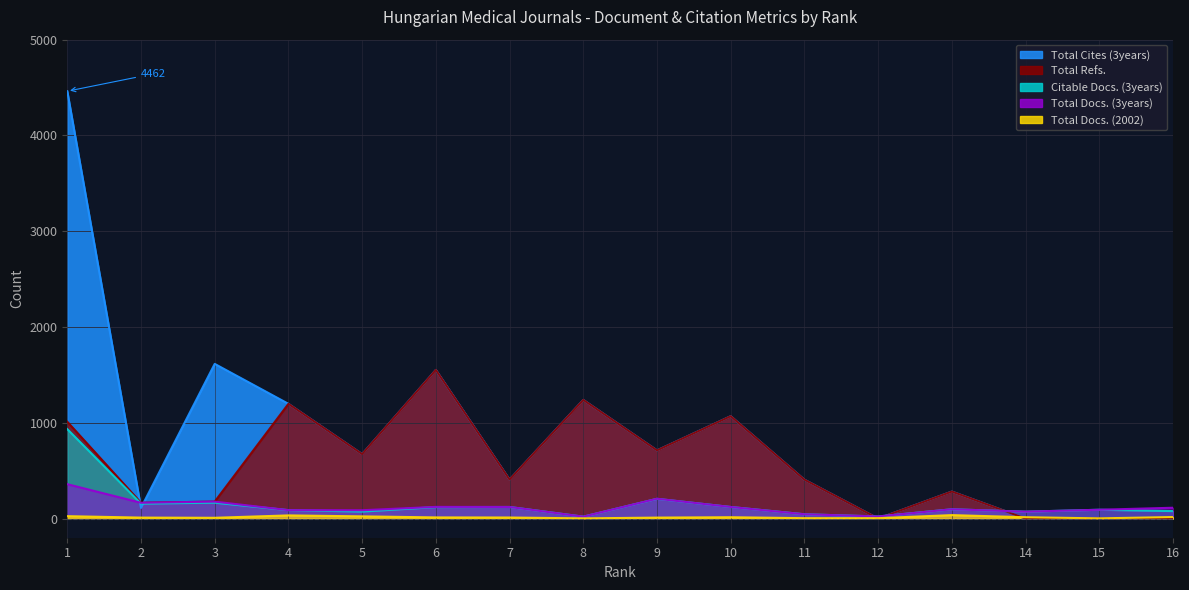

Which series changed the most between 5 and 7?

Total Refs.